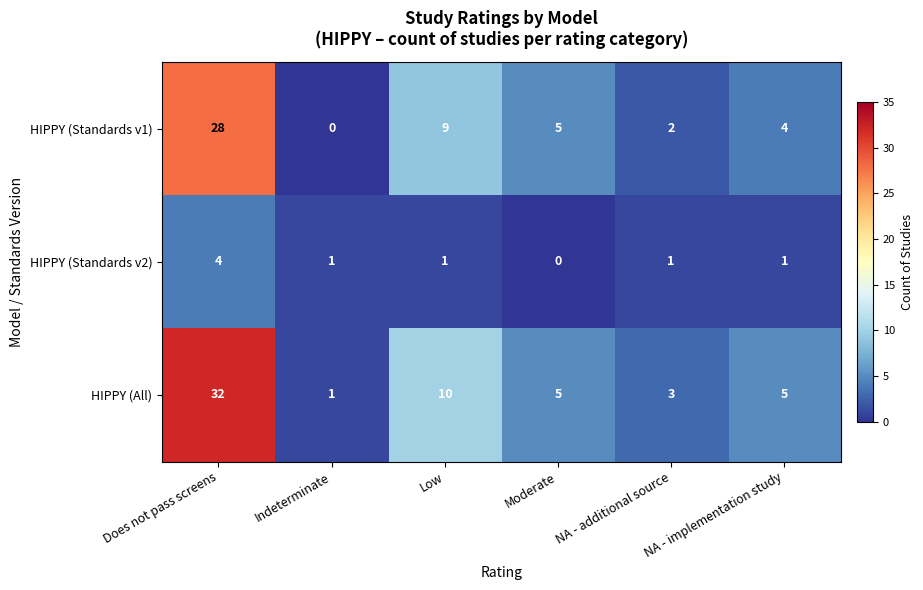

How many series are shown in this chart?

3